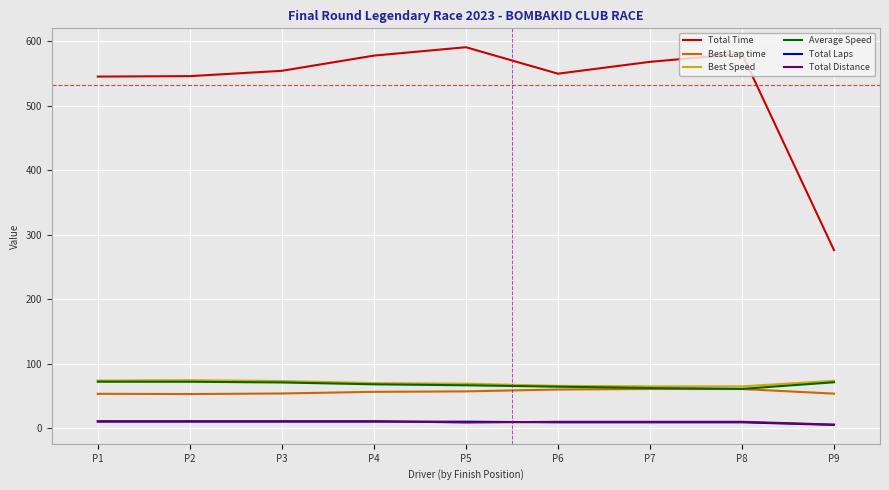

What is the difference between the Total Time values at P5 and P1?

45.5